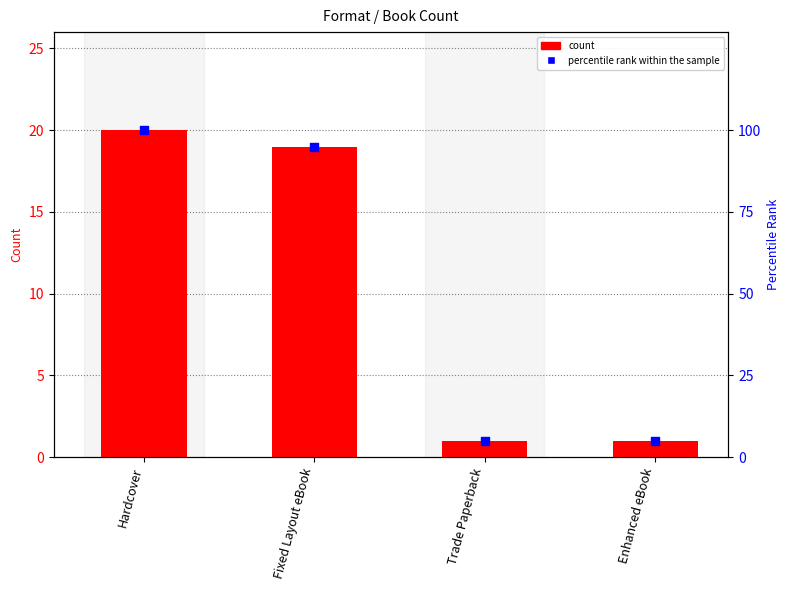

What are all the series names shown in the legend?

count, percentile rank within the sample